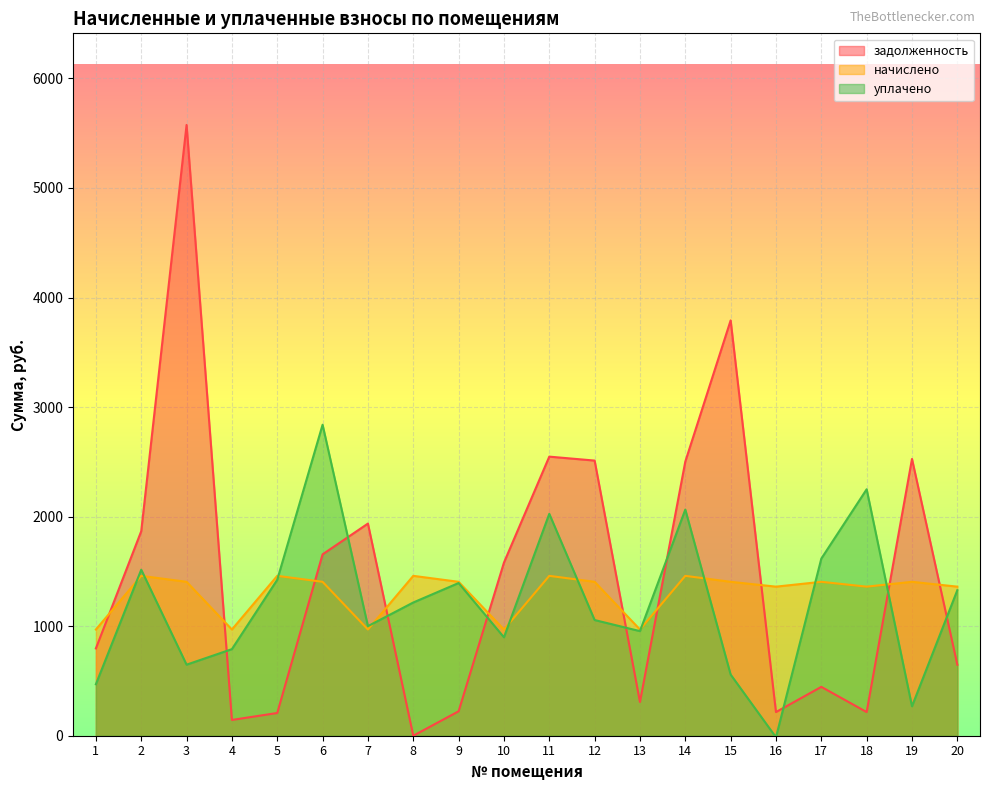

At which category does уплачено reach its first local peak?

2